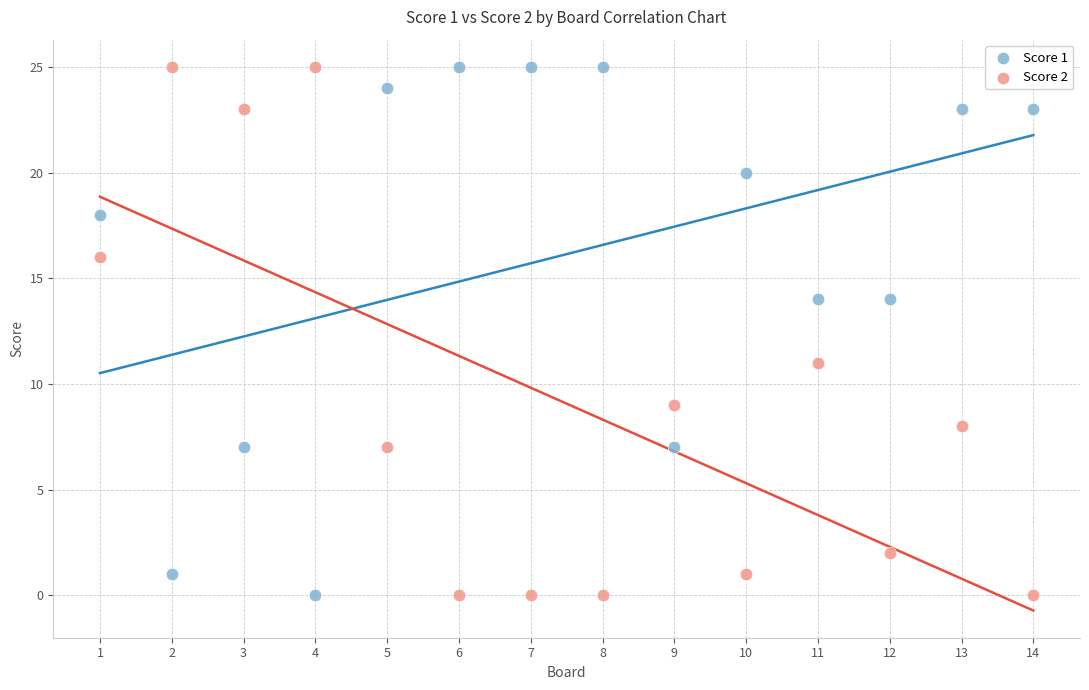

Across all series, what Y value is closest to 12?

11